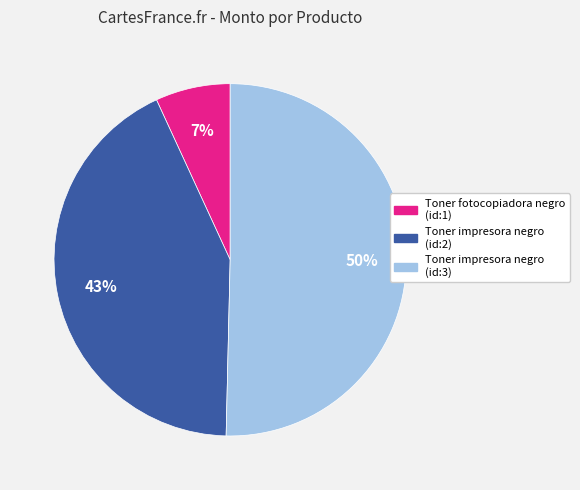

Between Toner impresora negro (id:3) and Toner fotocopiadora negro (id:1), which is larger?

Toner impresora negro (id:3)